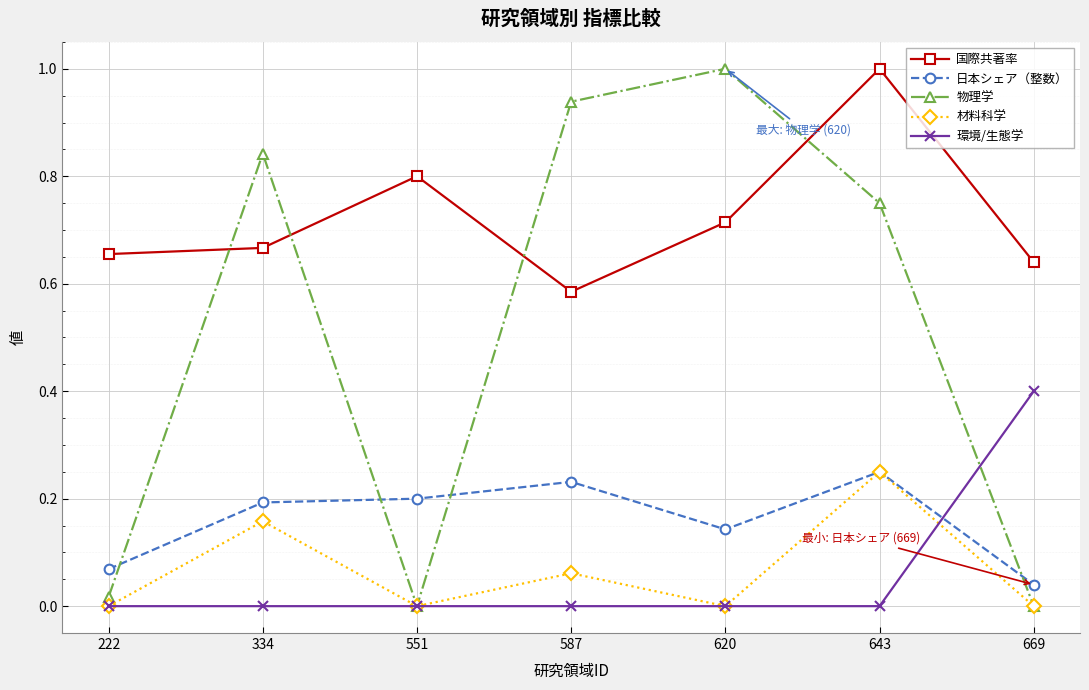

The 国際共著率 series shows 1.1 at 334. True or false?

False